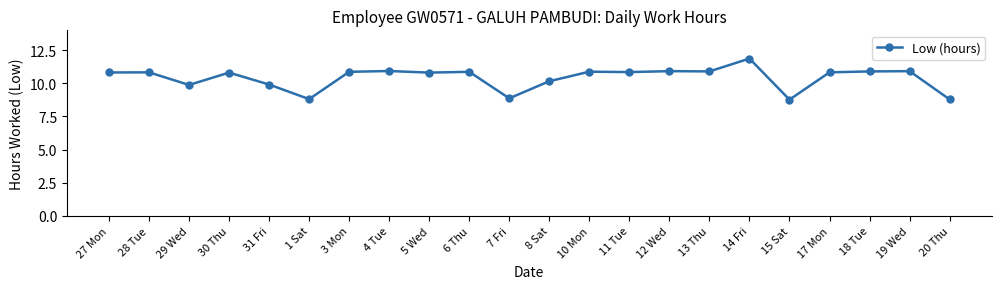

What is the ratio of the value at 8 Sat to the value at 27 Mon?

0.9